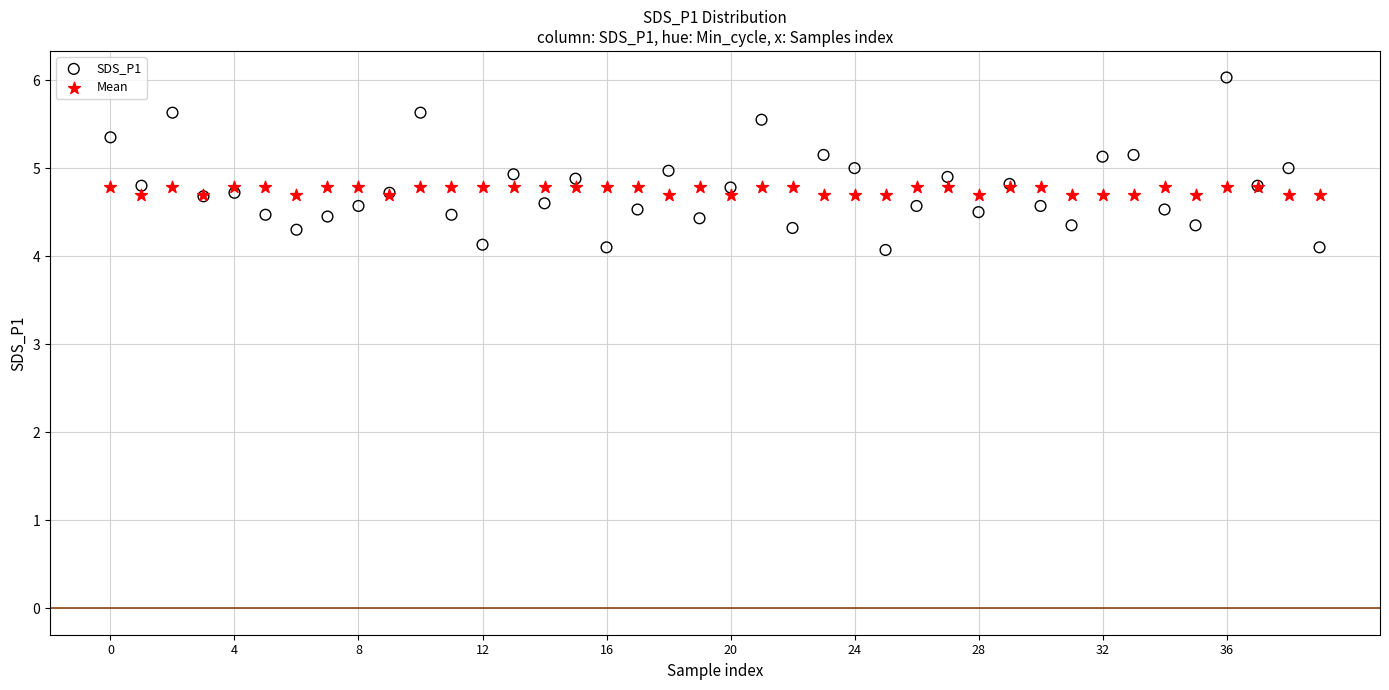

Which series contains the highest Y value?

SDS_P1